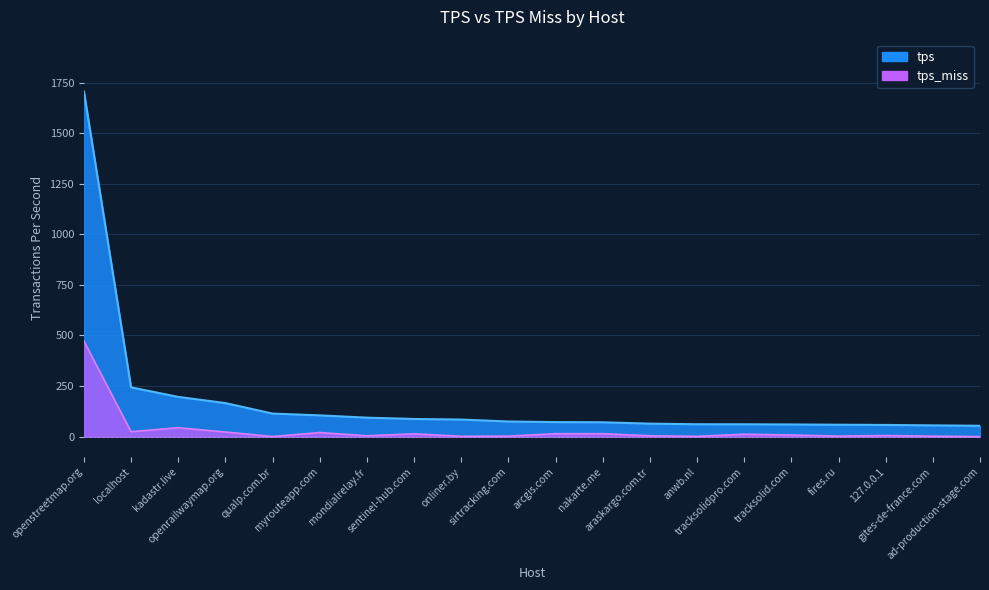

Does the chart display data point markers on the line(s)?

No